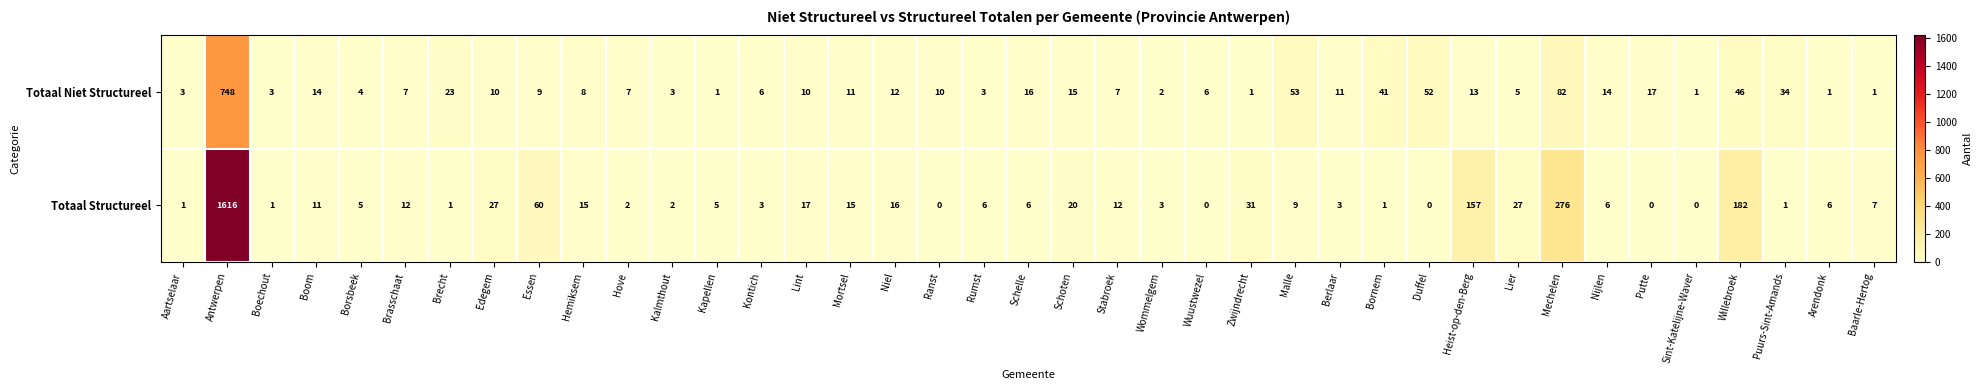

Count the number of data series in this chart.

2